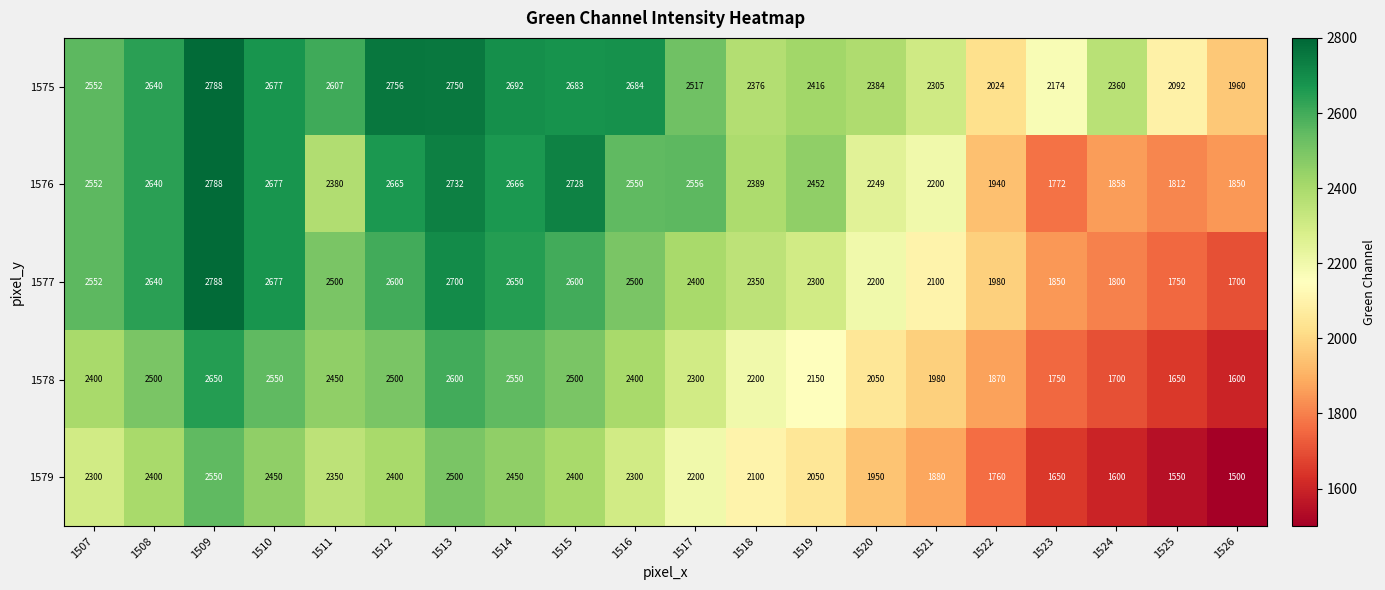

What is the greatest value displayed?

2788